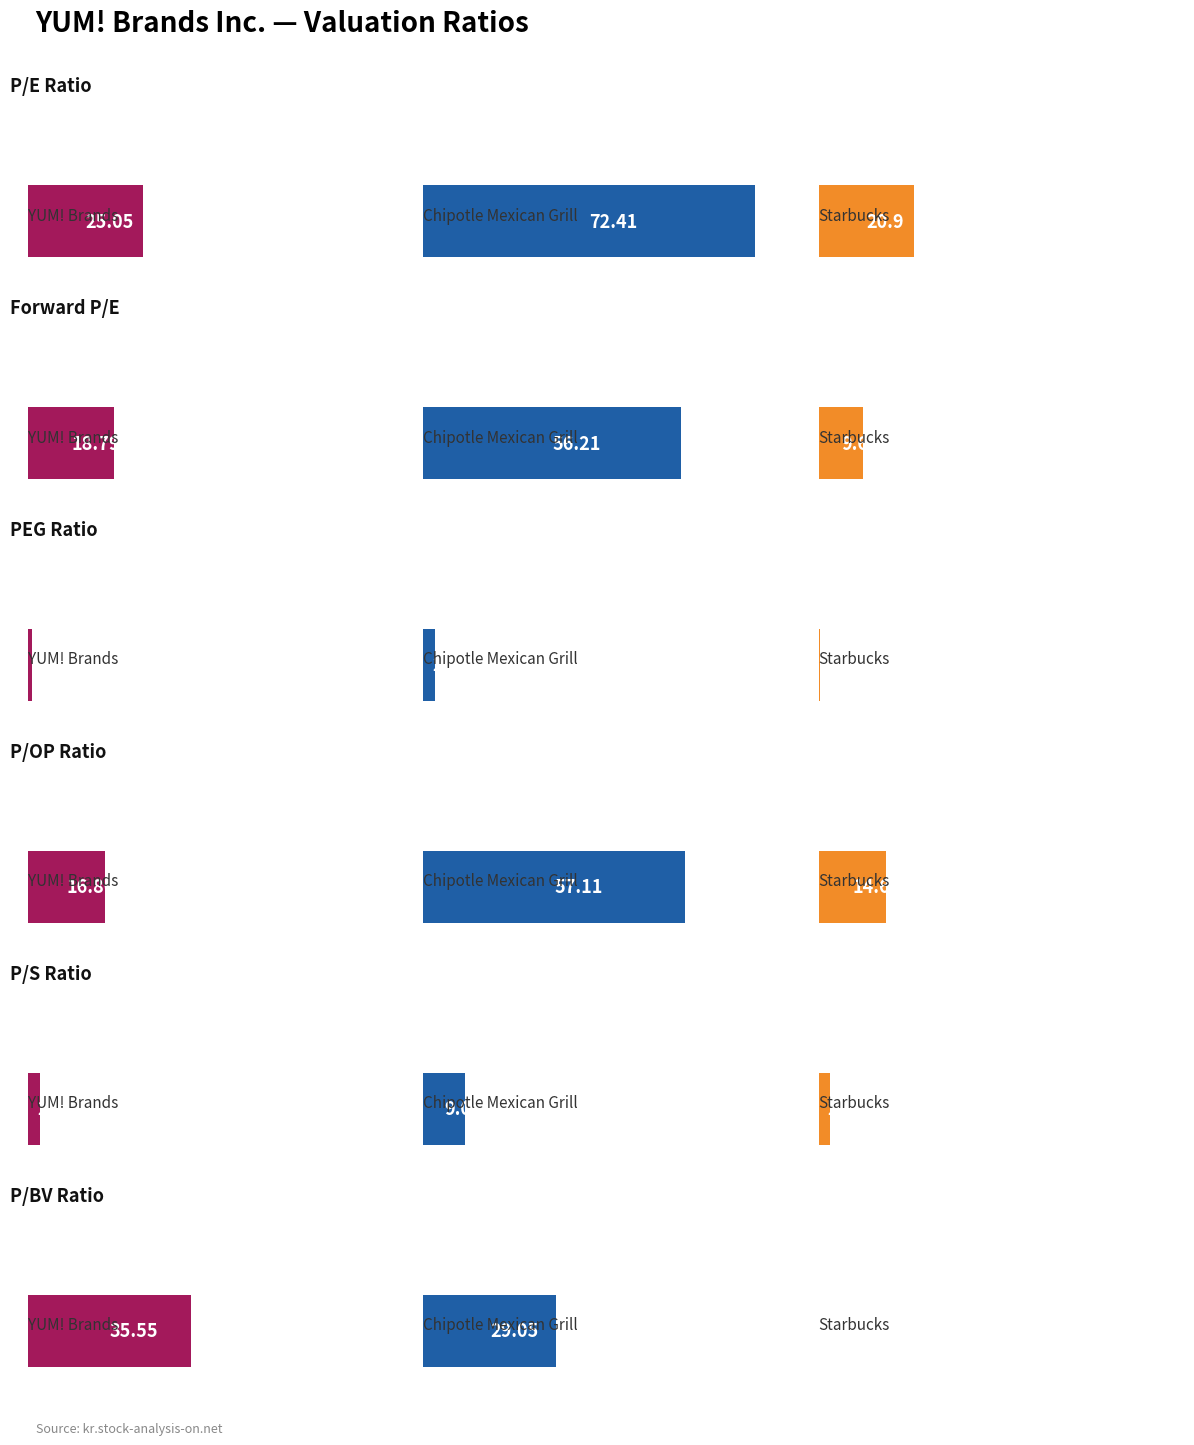

How many data points in YUM! Brands Inc. are above 18?

3